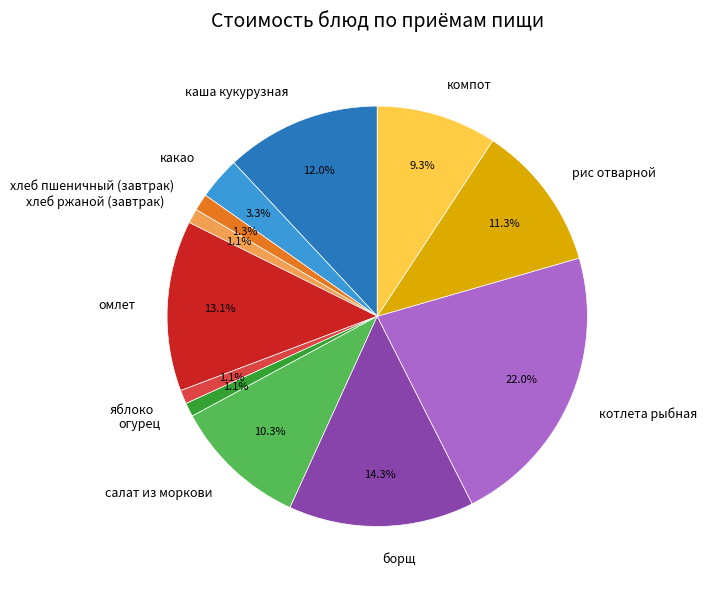

Between хлеб ржаной (завтрак) and котлета рыбная, which is larger?

котлета рыбная